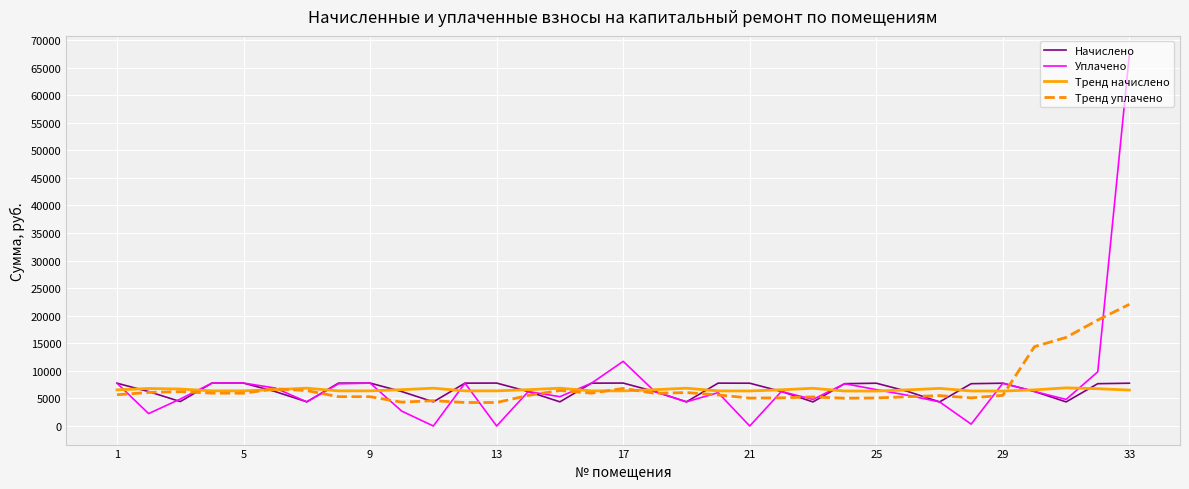

Which series has the largest range (max minus min)?

Уплачено